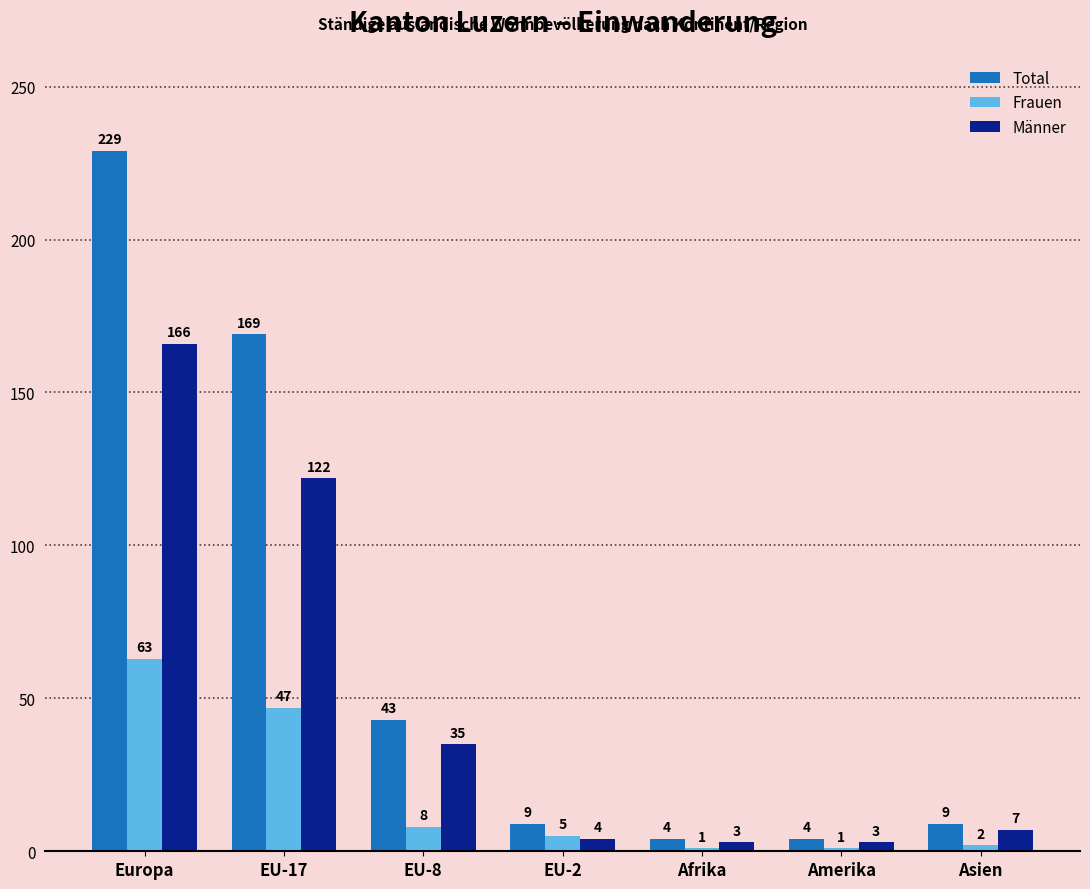

What is the sum of all Total values?

467